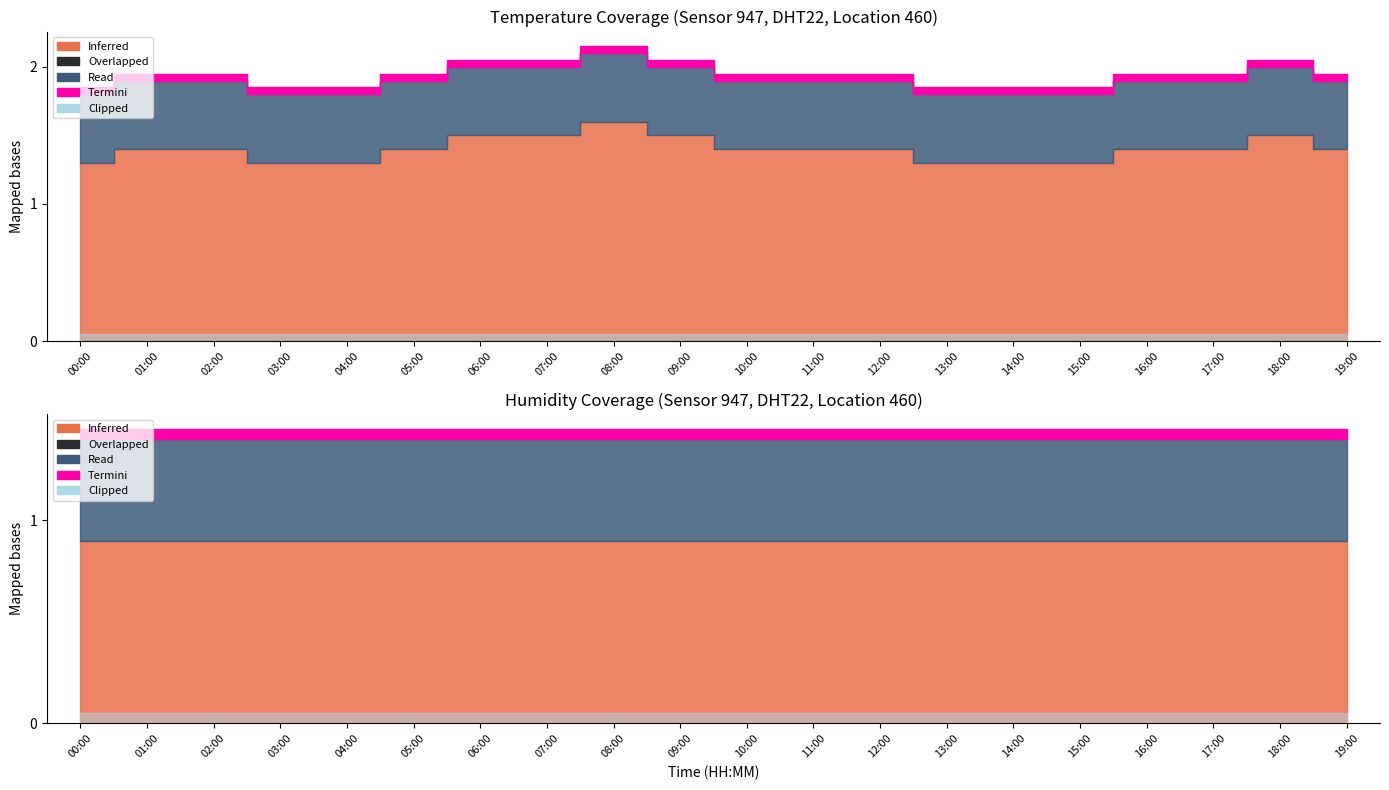

What is the label of the 5th point from the right?

15:00